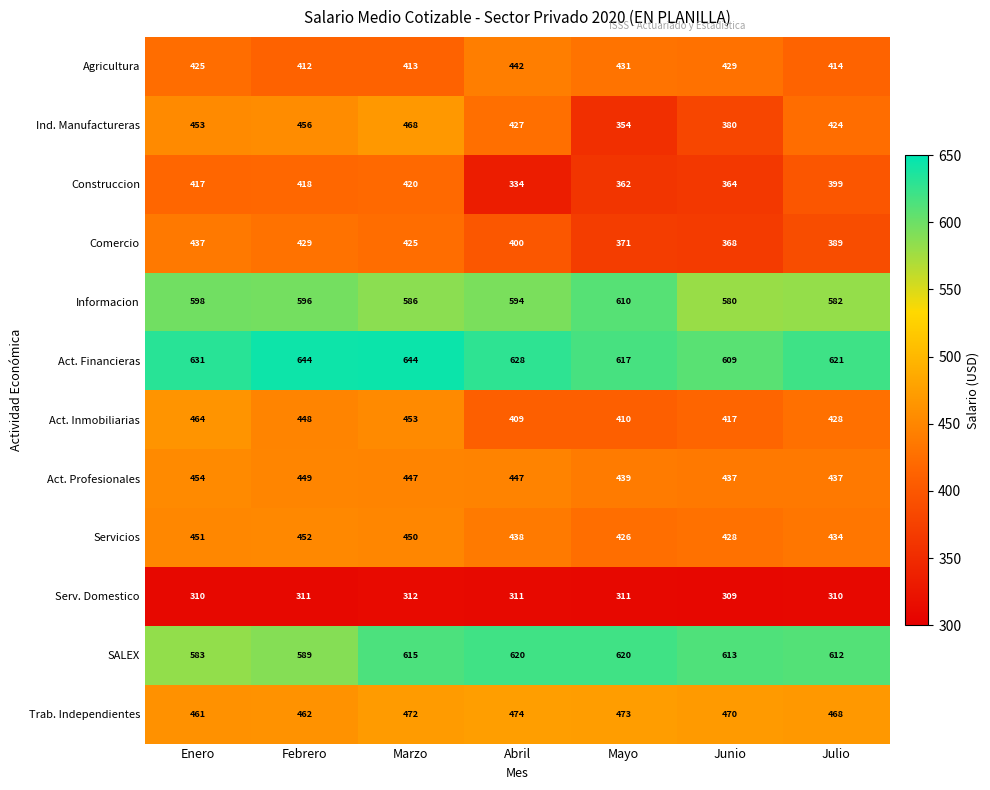

List the series in order of their peak value, lowest first.

Serv. Domestico, Construccion, Comercio, Agricultura, Servicios, Act. Profesionales, Act. Inmobiliarias, Ind. Manufactureras, Trab. Independientes, Informacion, SALEX, Act. Financieras